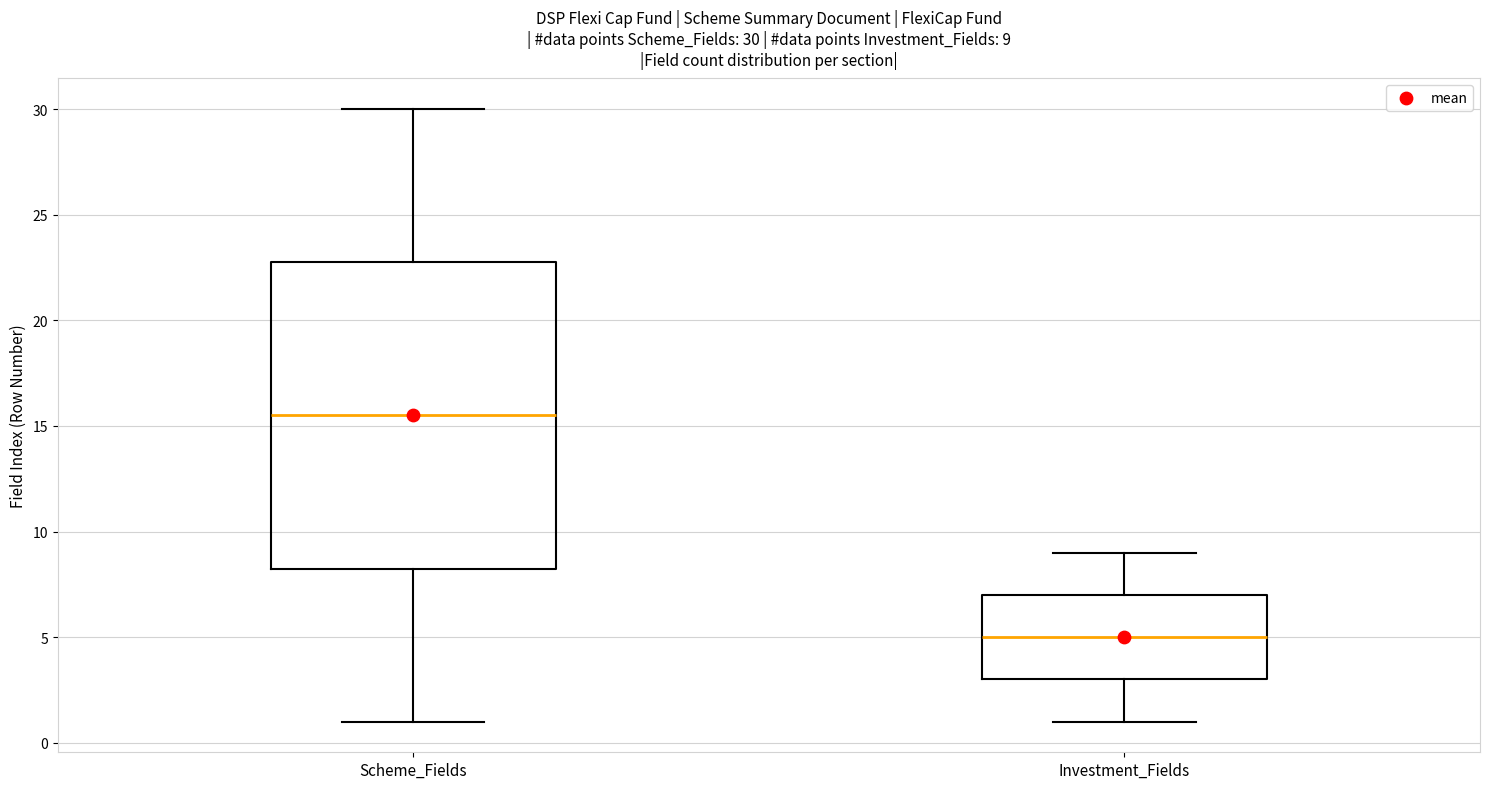

Which box's median line is the lowest?

Investment_Fields